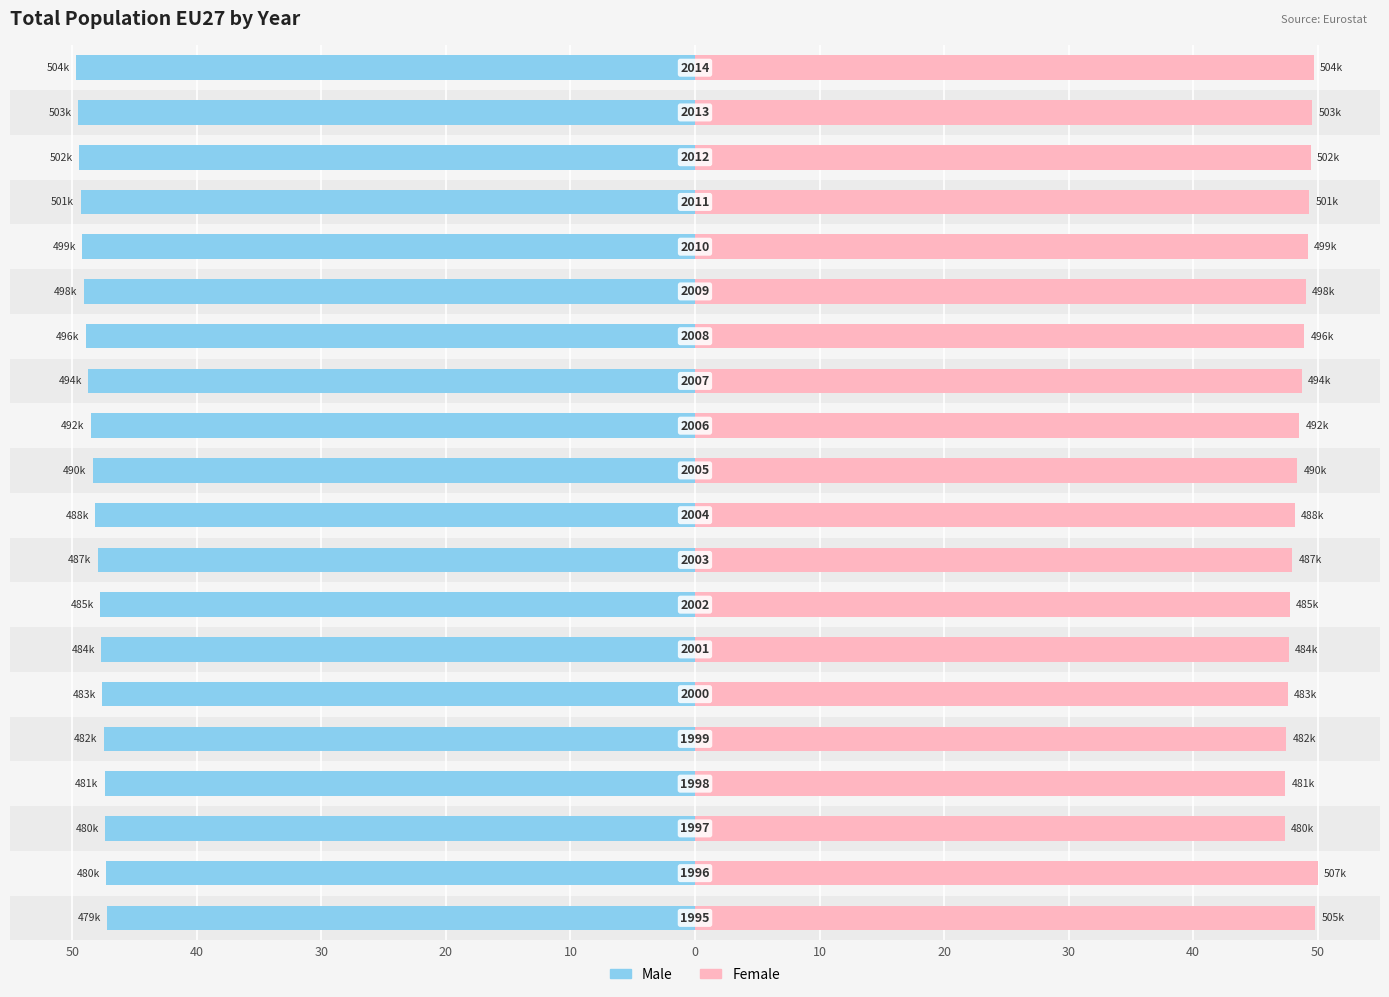

What is the spread (max minus min) of values at 10?

94.9